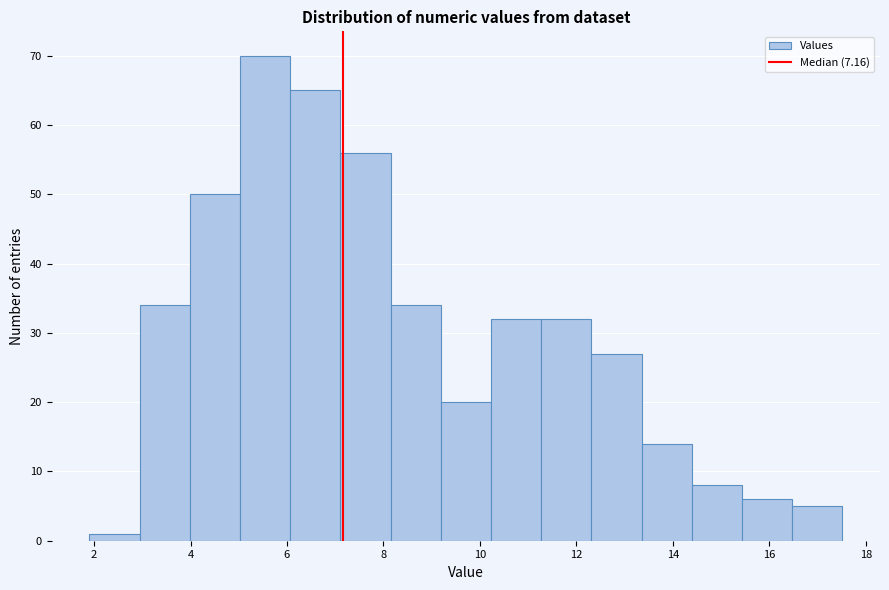

Reading left to right, transcribe this chart: for each bar, give the range it covers on the x-axis and its height. Neither the bar edges nor the heights are printed on the chart, so give them approximately, as read against the axes.

2.0 to 3.0: 1
3.0 to 4.0: 34
4.0 to 5.0: 50
5.0 to 6.0: 70
6.0 to 7.2: 65
7.2 to 8.2: 56
8.2 to 9.2: 34
9.2 to 10.2: 20
10.2 to 11.2: 32
11.2 to 12.4: 32
12.4 to 13.4: 27
13.4 to 14.4: 14
14.4 to 15.4: 8
15.4 to 16.4: 6
16.4 to 17.6: 5